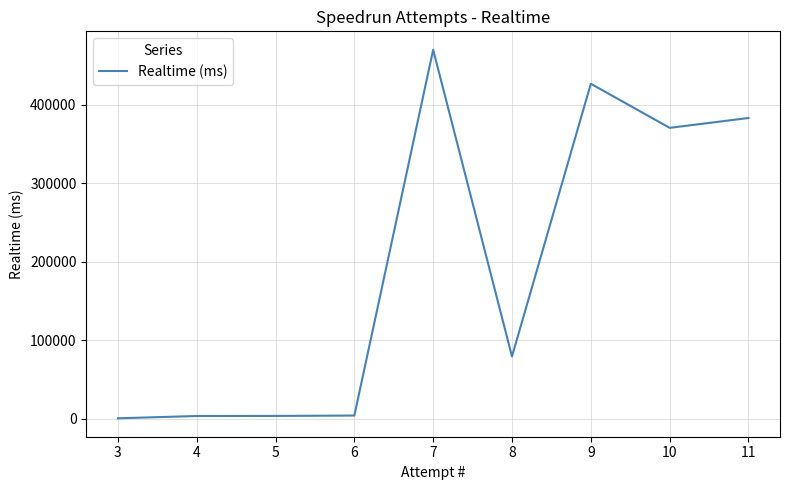

What is the change in value from 8 to 10?

+291278